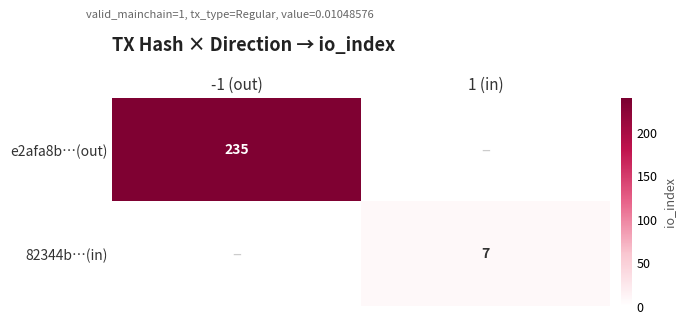

The 82344b…(in) series shows 7 at 1 (in). True or false?

True